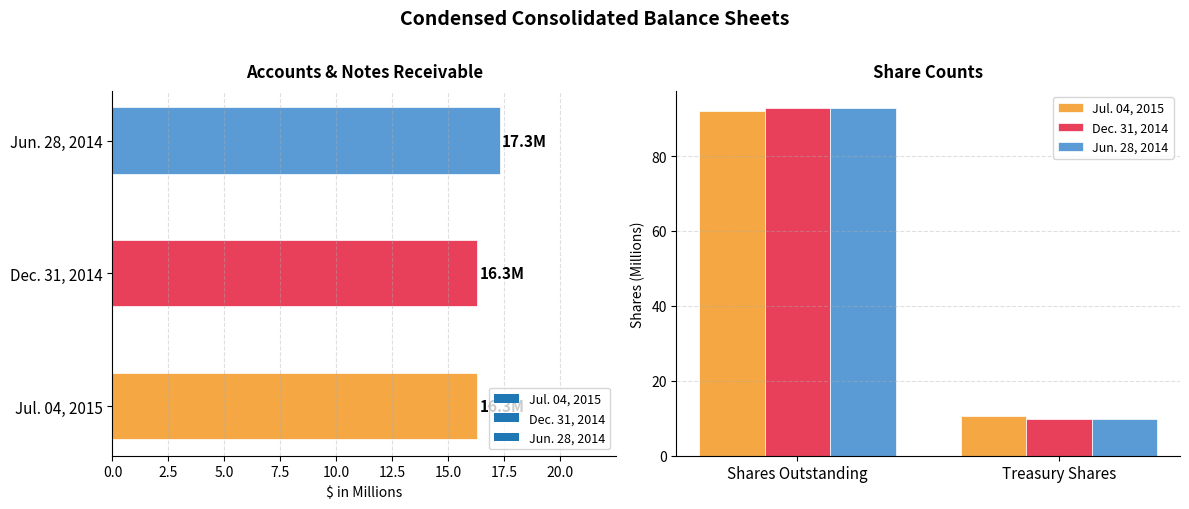

The value of Jun. 28, 2014 at Shares Outstanding is 126.0. True or false?

False